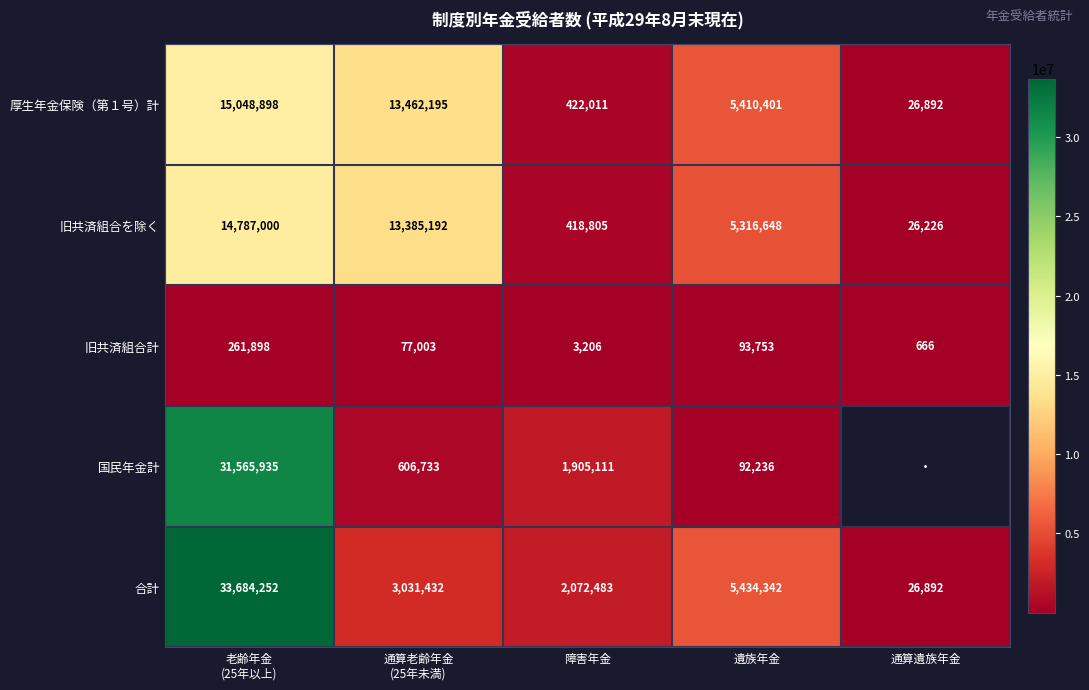

Is it true that 厚生年金保険（第１号）計 equals 422011 at 障害年金?

True